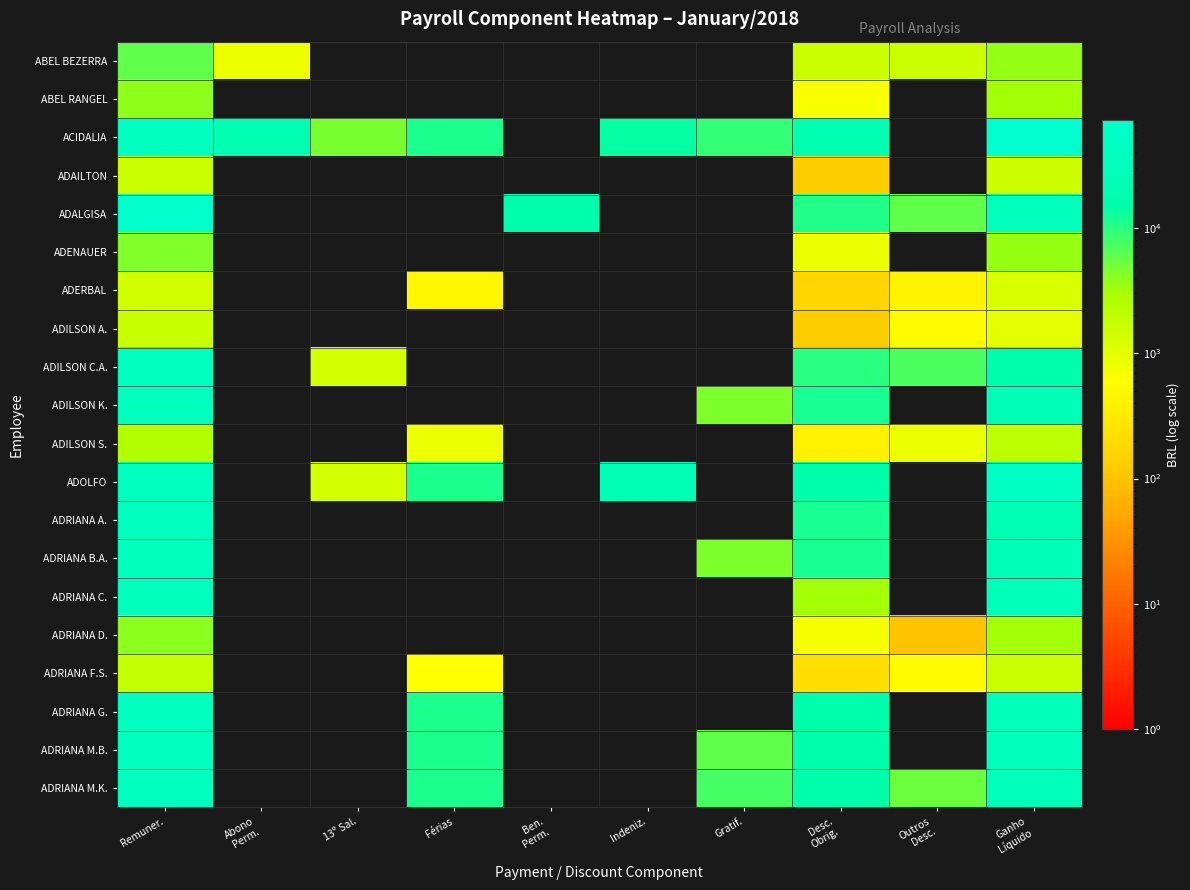

List the series in order of their peak value, highest first.

ACIDALIA, ADALGISA, ADOLFO, ADRIANA G., ADRIANA A., ADRIANA M.B., ADRIANA M.K., ADILSON C.A., ADILSON K., ADRIANA B.A., ADRIANA C., ABEL BEZERRA, ADENAUER, ADRIANA D., ABEL RANGEL, ADILSON S., ADRIANA F.S., ADILSON A., ADAILTON, ADERBAL